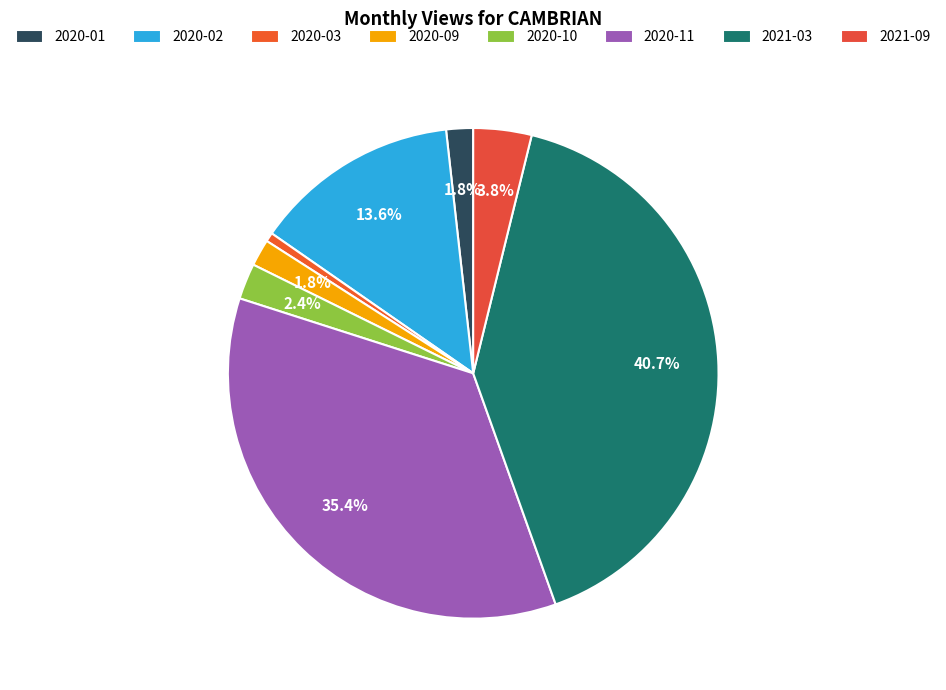

To the nearest percent, what percentage of the pie is 2021-03?

41%